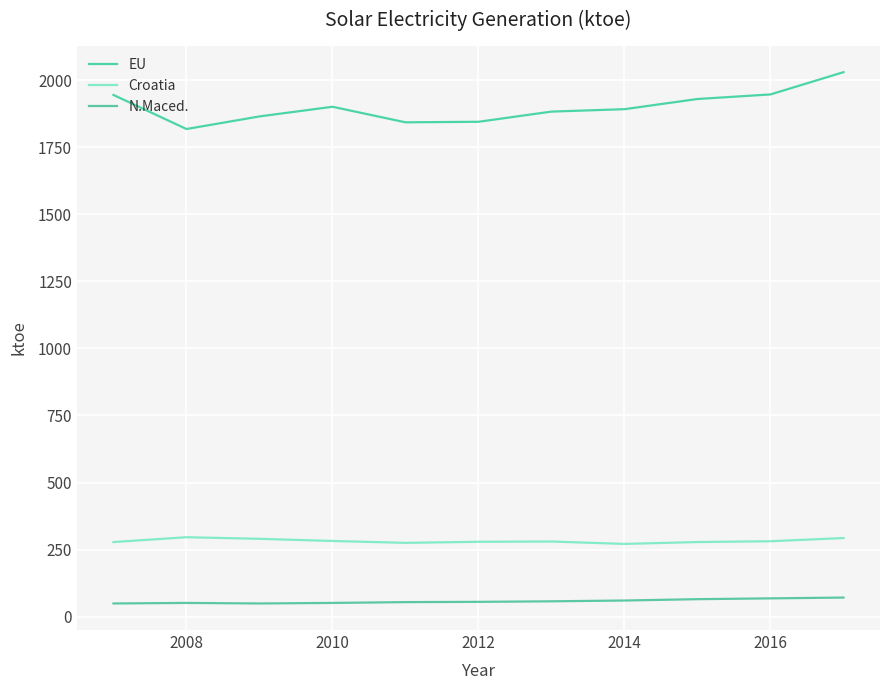

Which series has the largest total across all categories?

EU